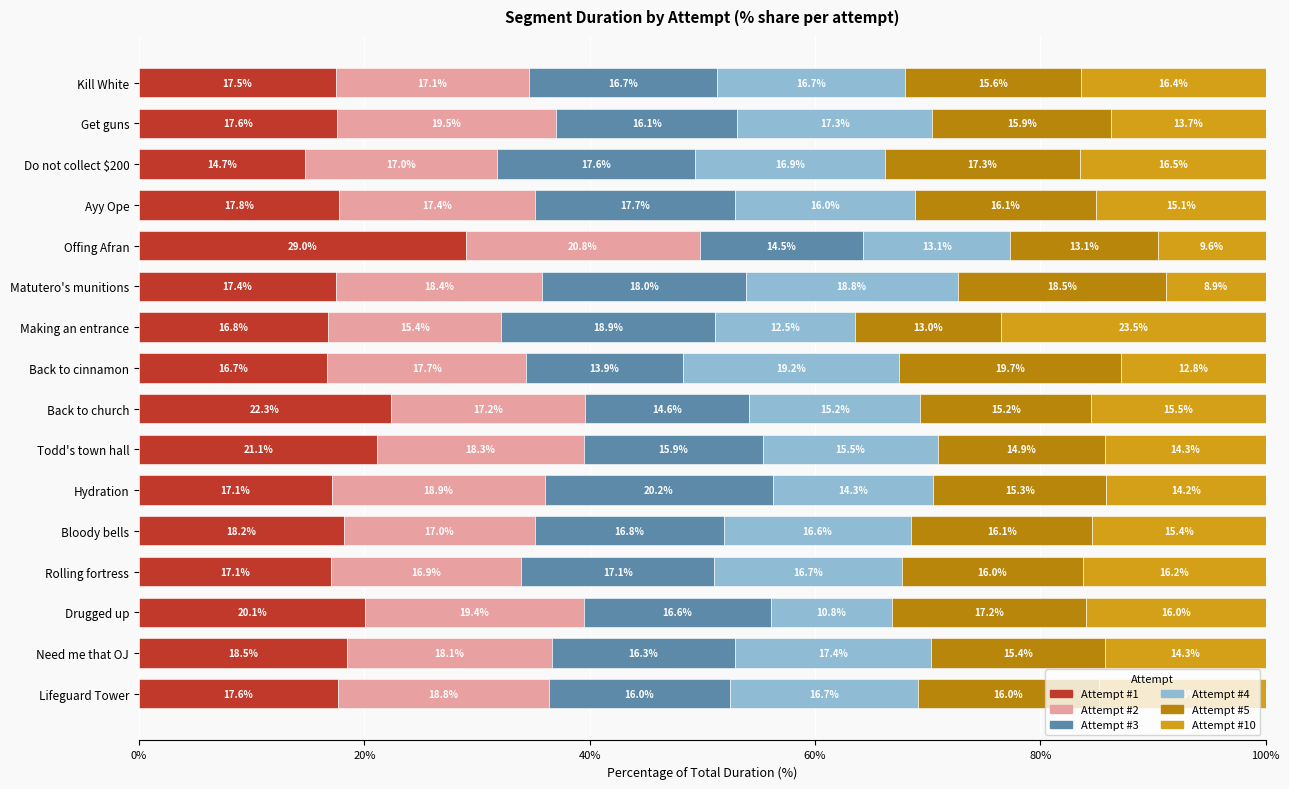

The Attempt #1 series shows 23.1 at Hydration. True or false?

False